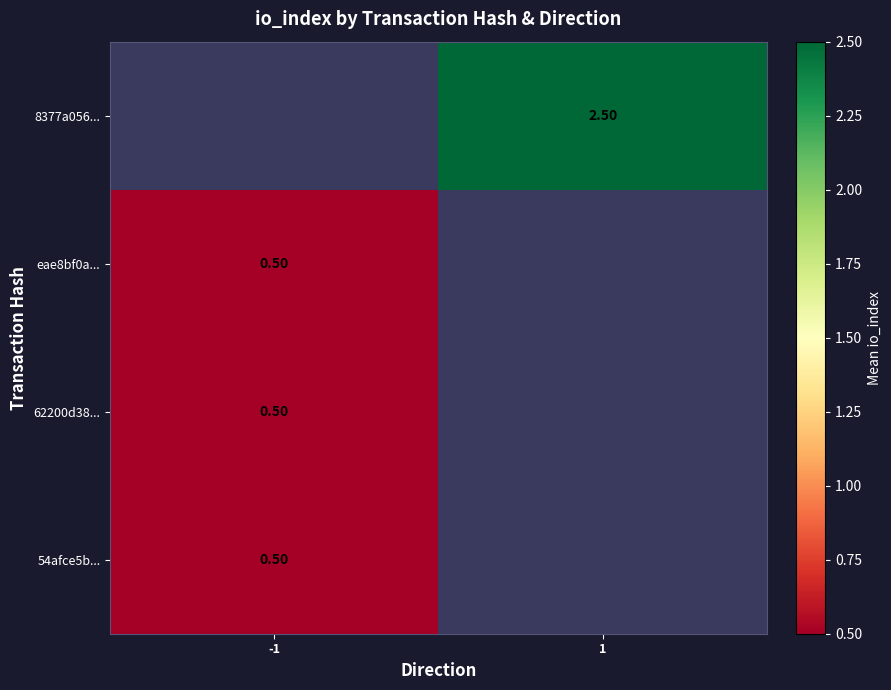

Which series has the largest range (max minus min)?

54afce5b...